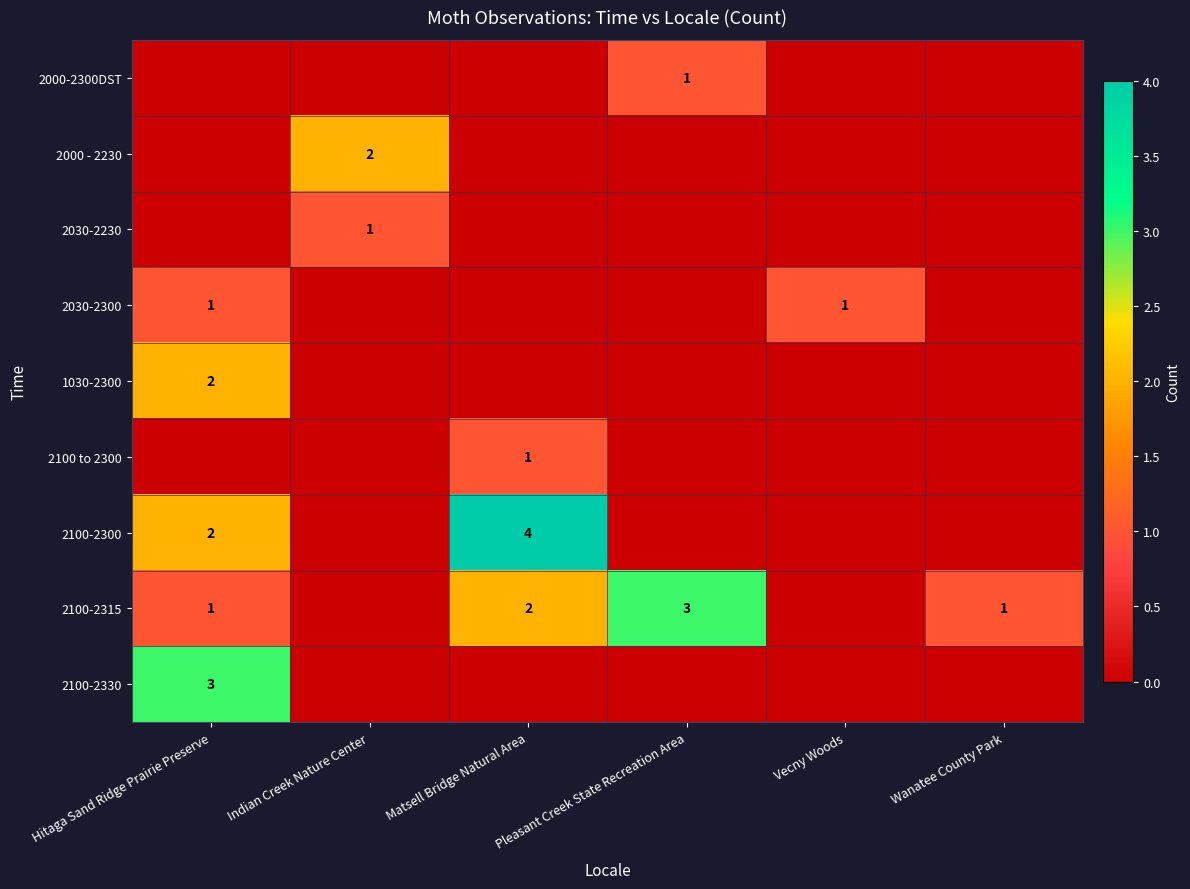

The 2100-2315 series shows 1 at Hitaga Sand Ridge Prairie Preserve. True or false?

True